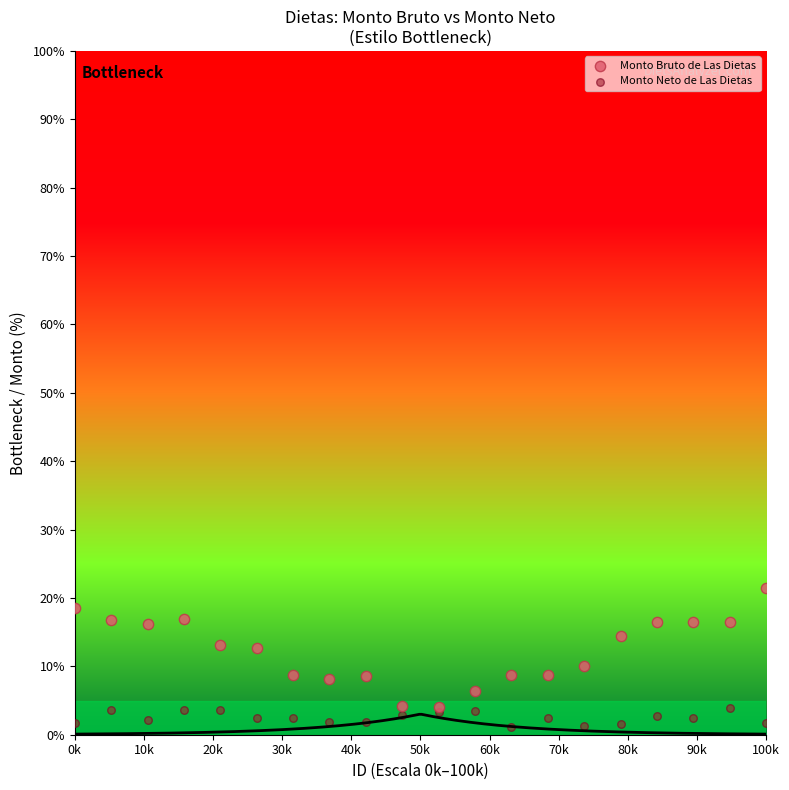

Which series contains the highest Y value?

Monto Bruto de Las Dietas